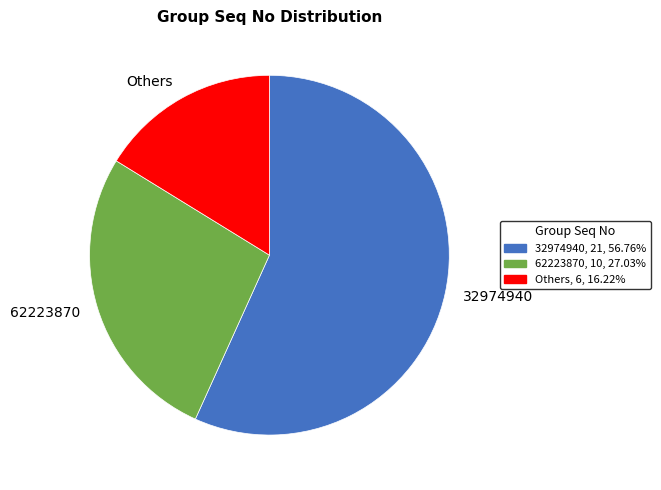

Which has a higher value, Others or 62223870?

62223870